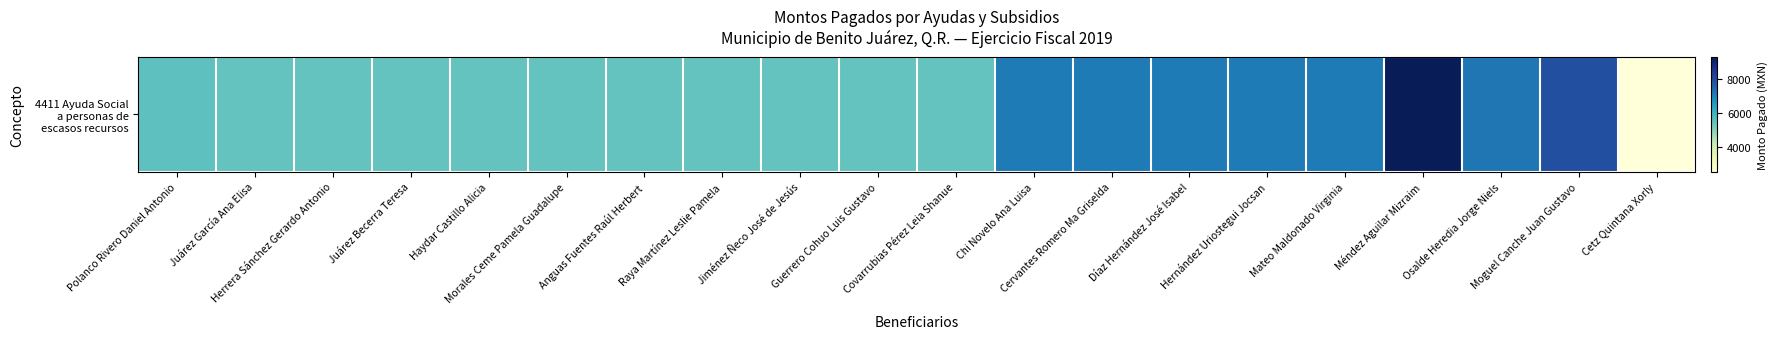

What value does the data have at Cervantes Romero Ma Griselda?

7129.0